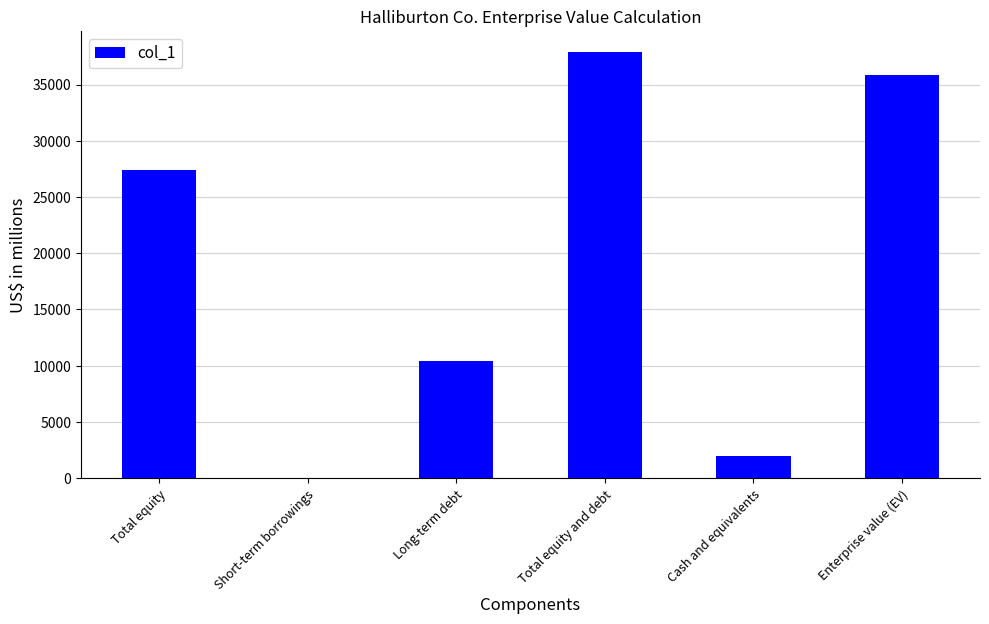

The chart shows a value of 37877 at Total equity and debt. True or false?

True